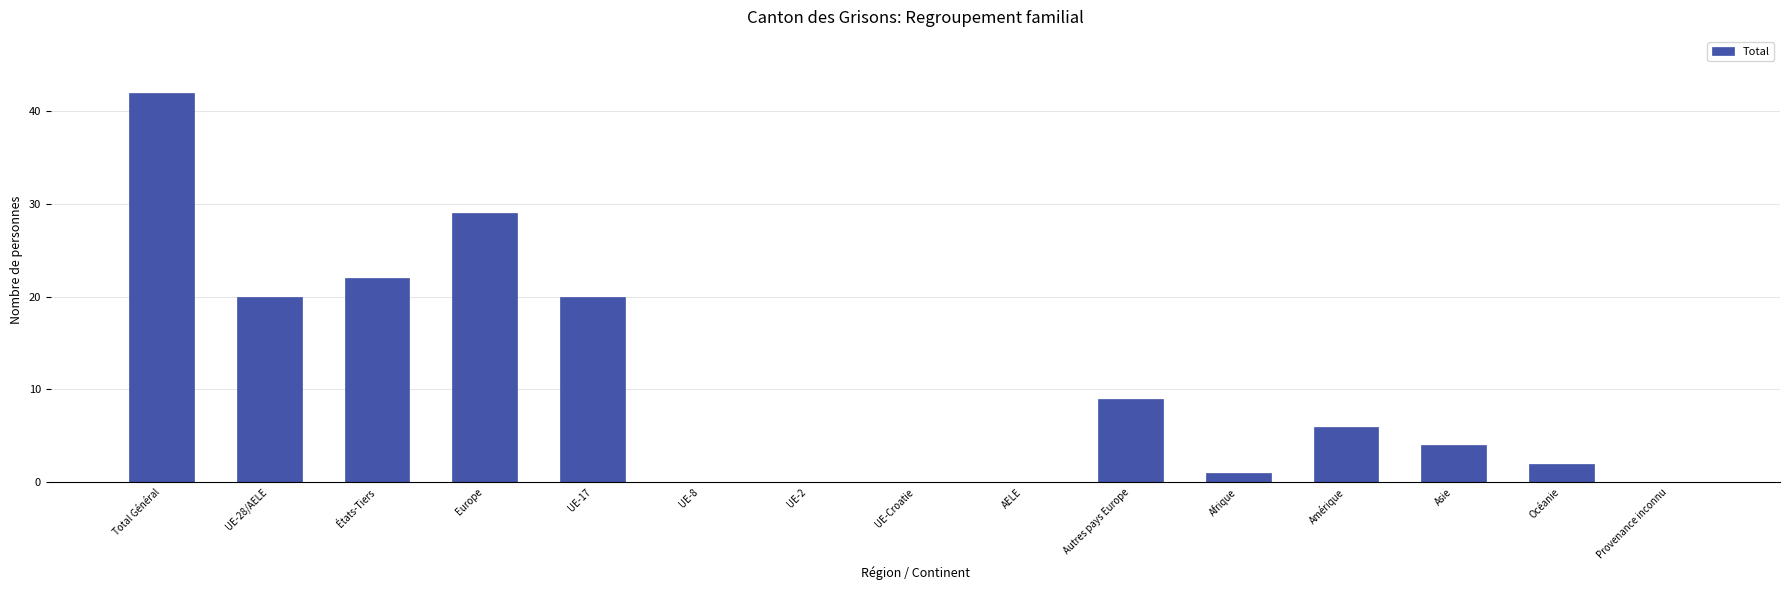

Which label corresponds to the largest value in the chart?

Total Général